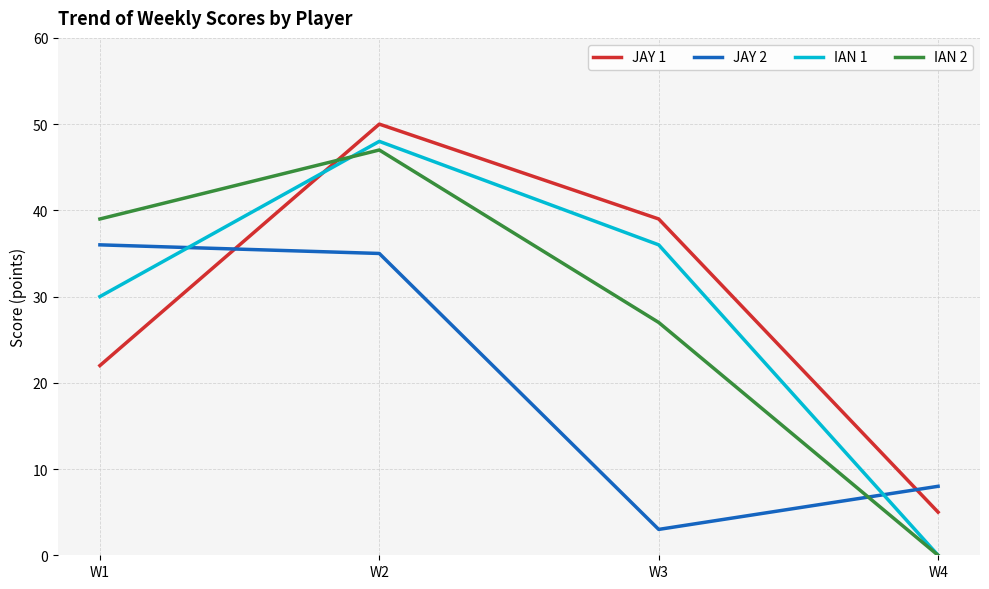

Reading left to right, list all the values displayed in this chart.

JAY 1: 22	50	39	5
JAY 2: 36	35	3	8
IAN 1: 30	48	36	0
IAN 2: 39	47	27	0